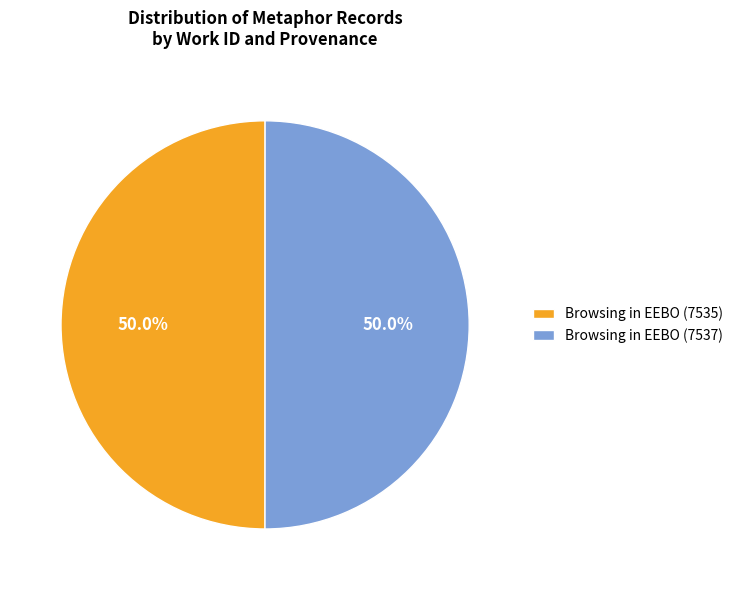

What portion of the pie excludes Browsing in EEBO (7537)?

50.0%